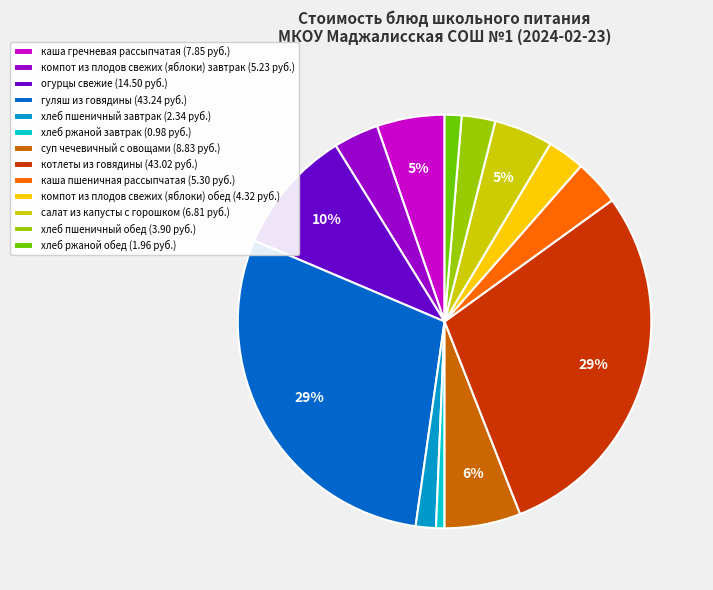

To the nearest percent, what portion does суп чечевичный с овощами represent?

6%